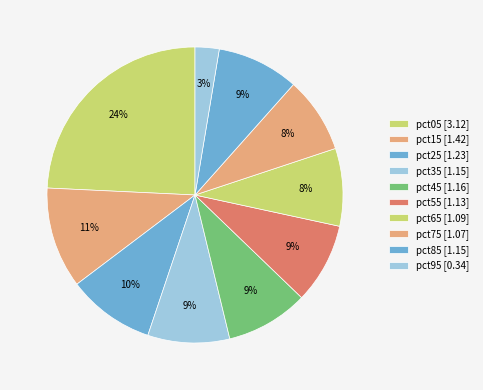

Count the number of slices in the pie.

10